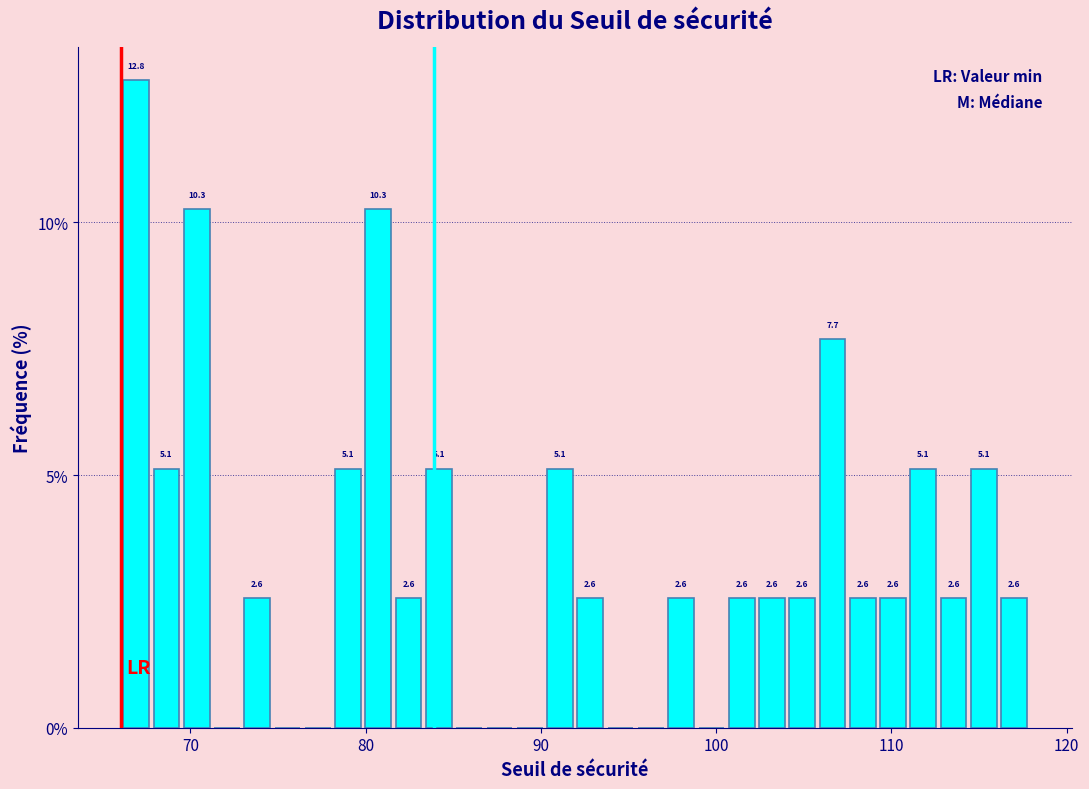

Read against the x-axis, roughly where is the centre of the tallest bar?

67